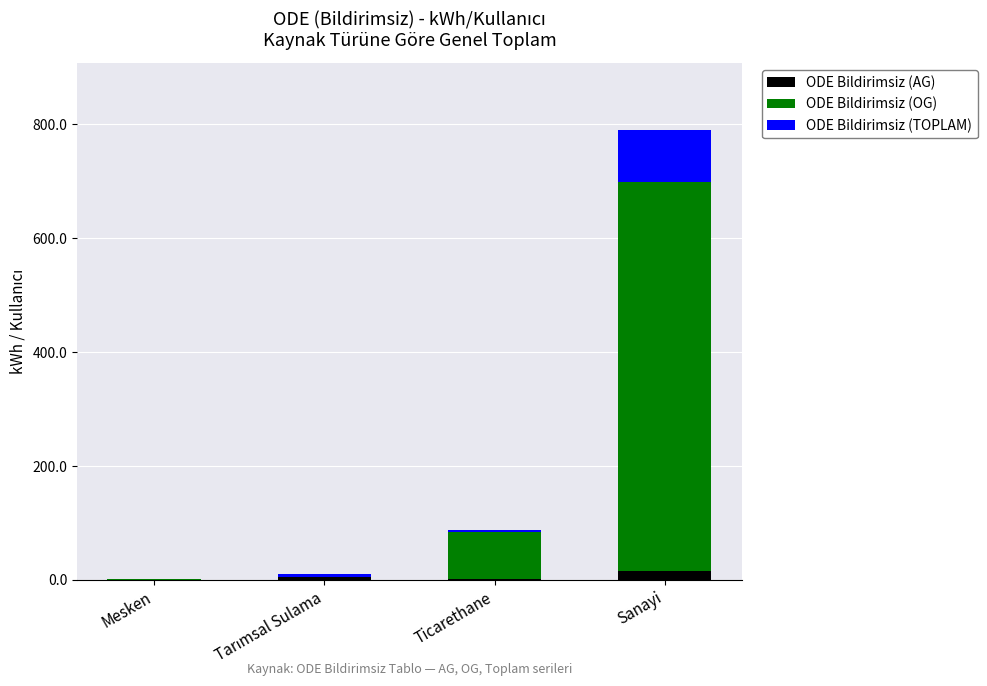

Which series has the widest spread of values?

ODE Bildirimsiz (OG)